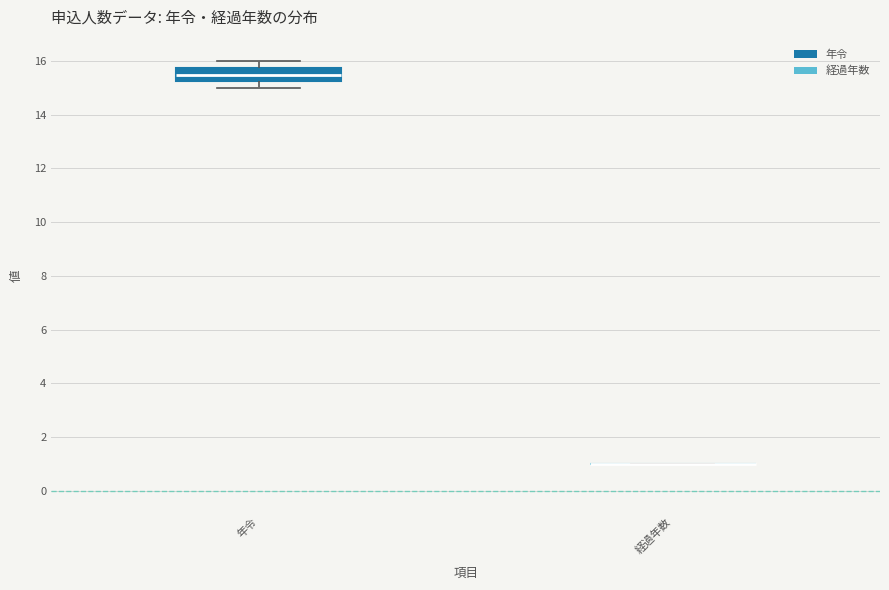

Comparing the boxes themselves (not the whiskers), which one is the tallest?

年令